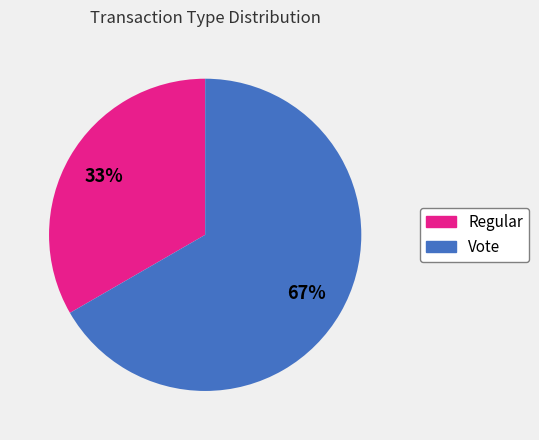

Which category accounts for the majority?

Vote